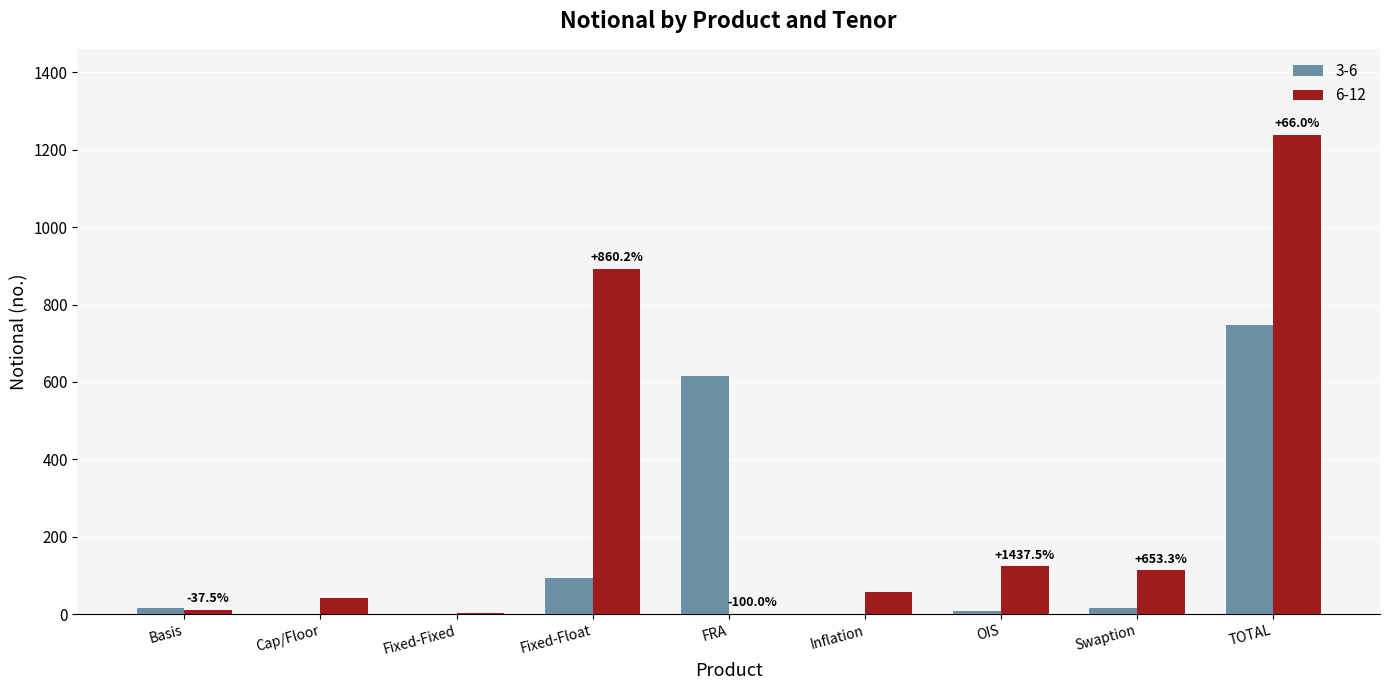

What is the maximum value shown in the chart?

1238